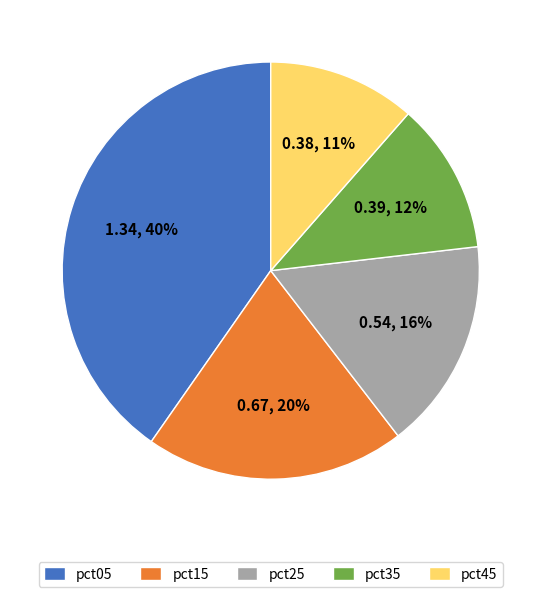

Combined, do pct15 and pct45 account for over 50%?

No